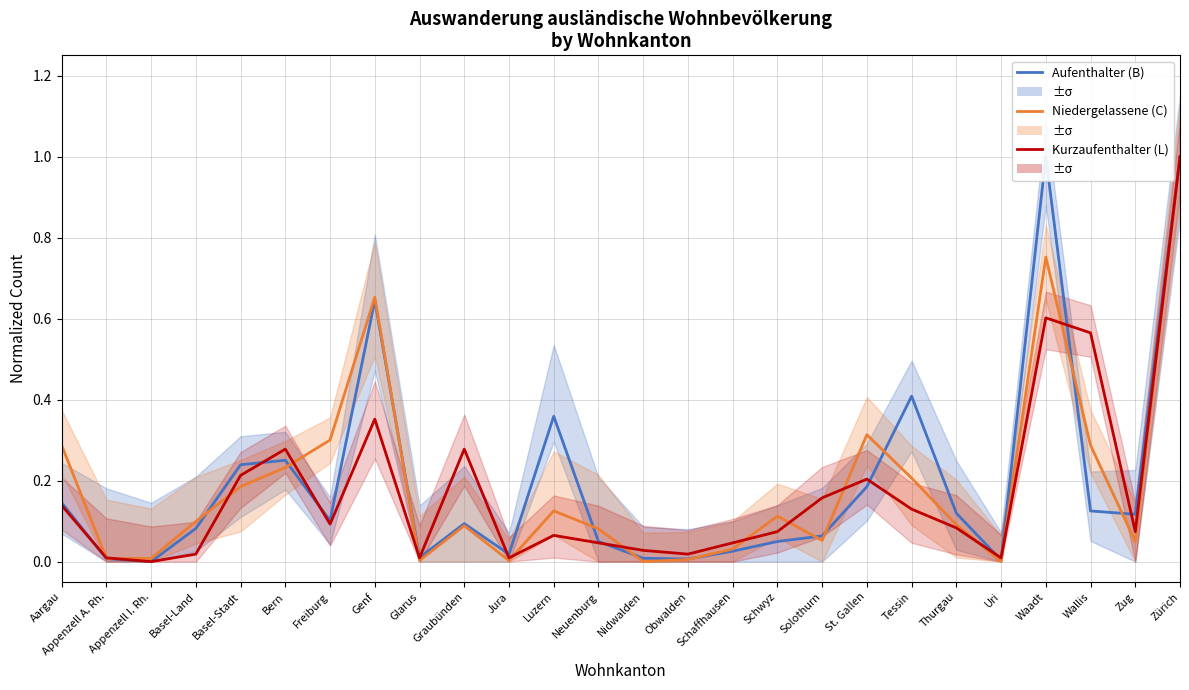

What position from the right is St. Gallen?

8